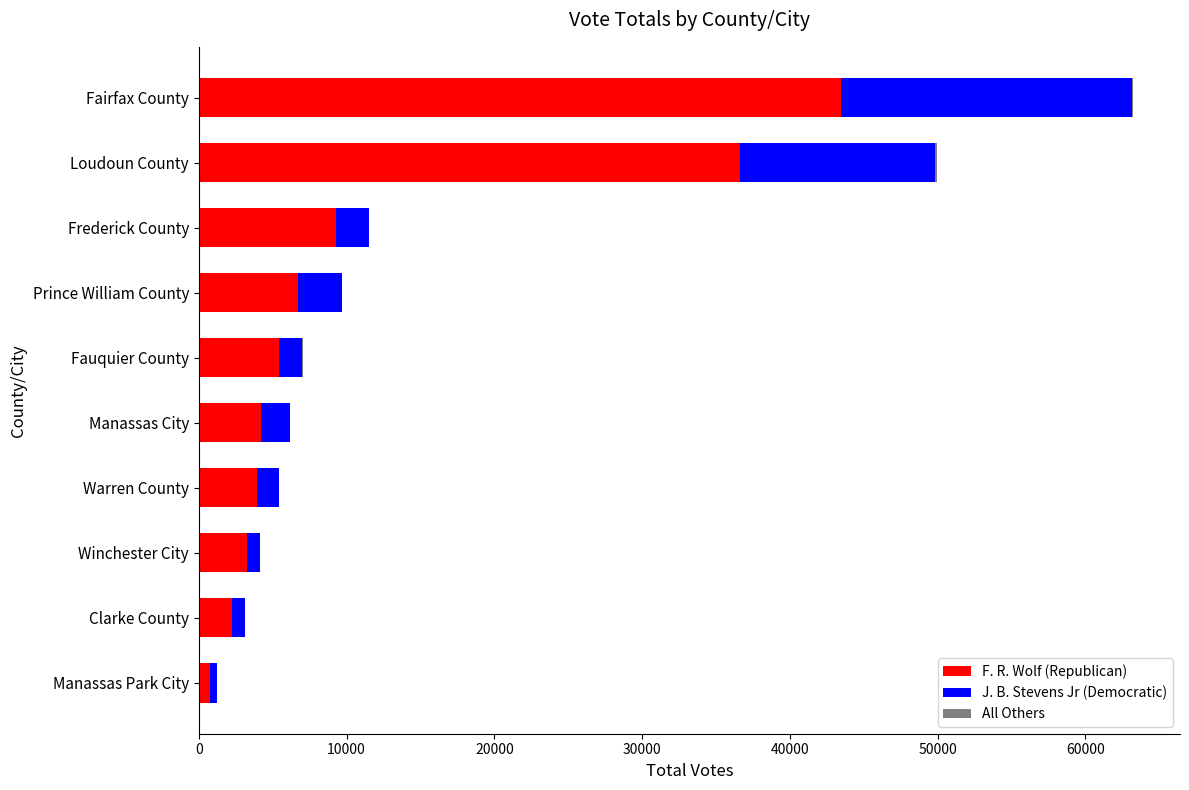

At which category is the sum across all series the highest?

Fairfax County